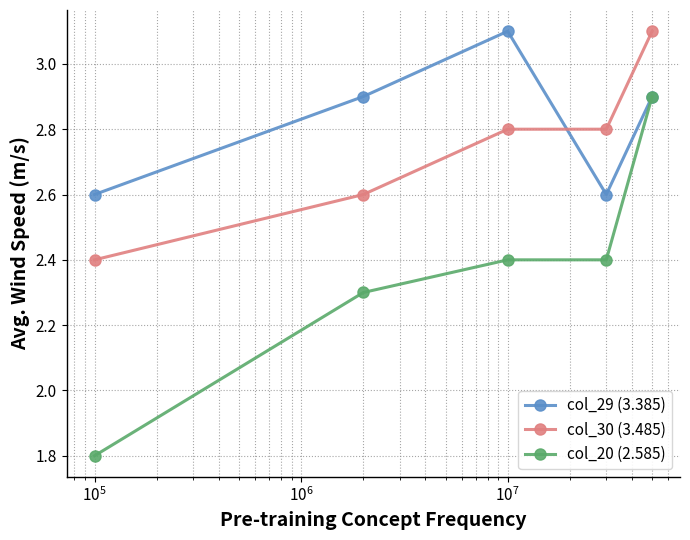

How many interior local peaks does the col_29 (3.385) series have?

1